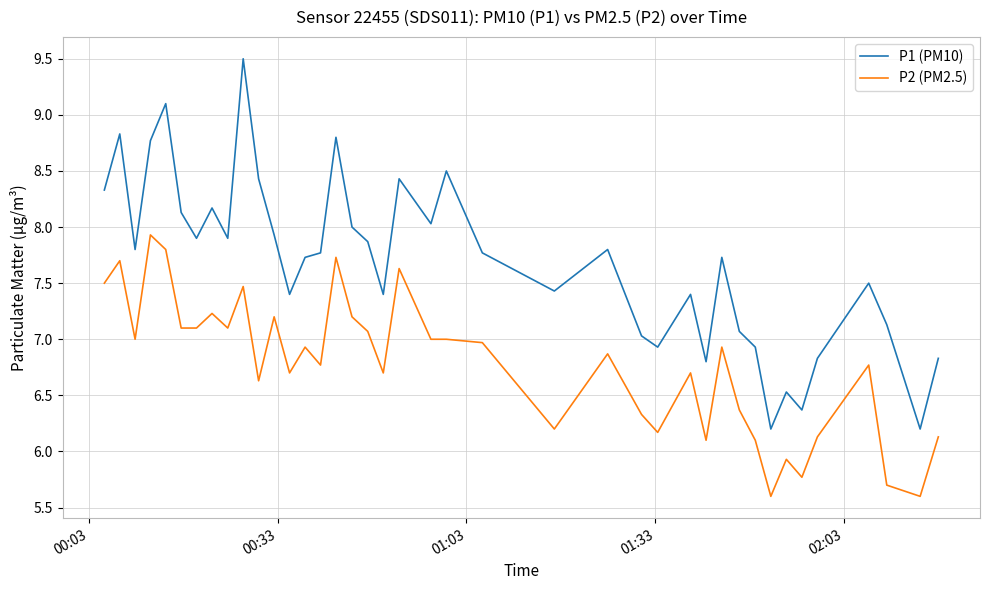

List the series in order of their peak value, highest first.

P1 (PM10), P2 (PM2.5)